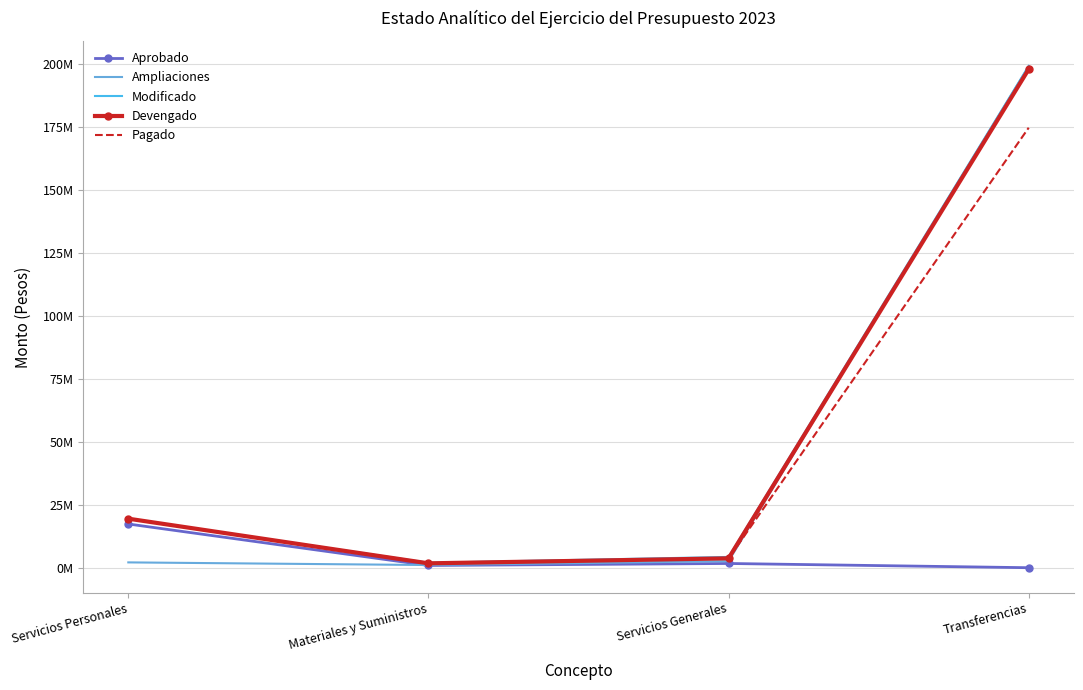

True or false: Aprobado and Modificado cross at least once.

False